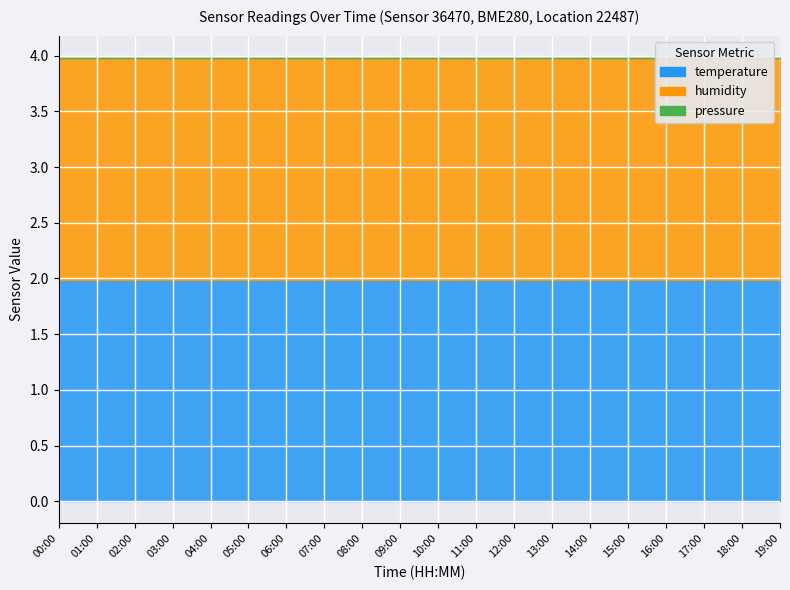

What is the sum of the temperature values at 05:00 and 07:00?

4.0